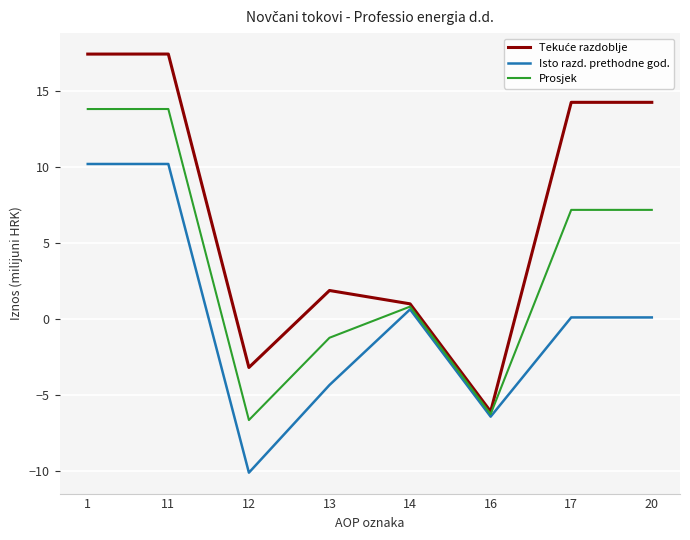

What is the difference between the highest and lowest values at 13?

6.2